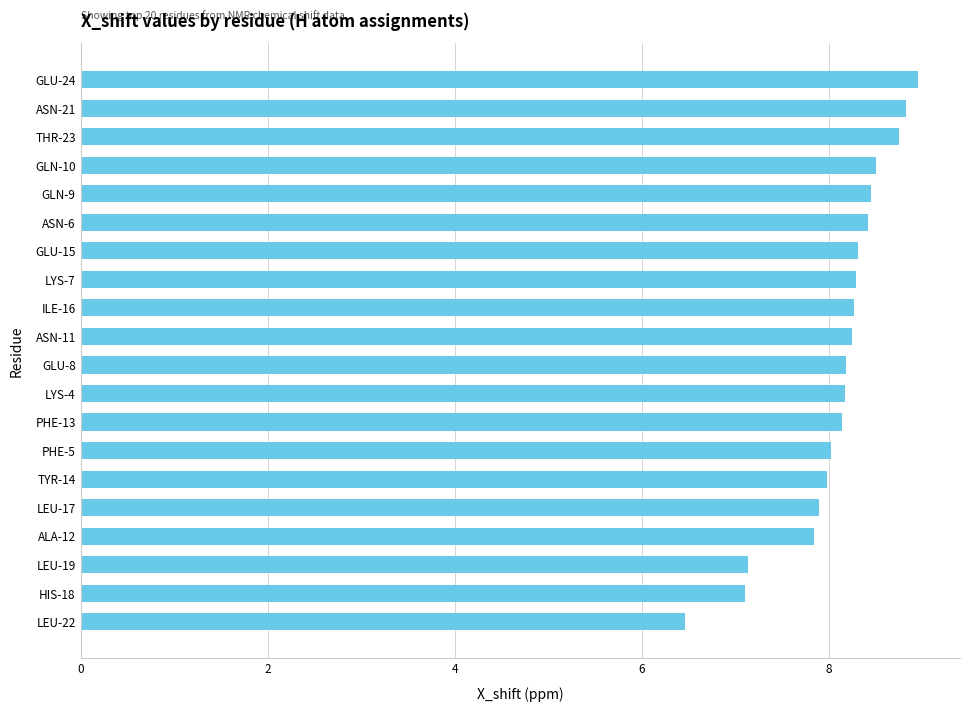

Between GLN-10 and LEU-17, which is larger?

GLN-10